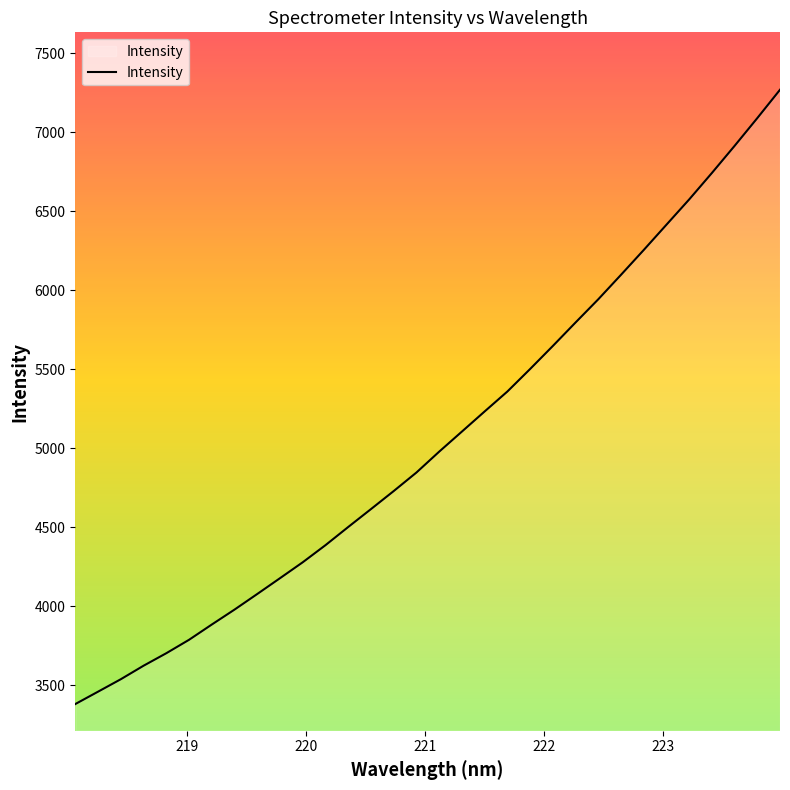

What is the difference between the maximum and minimum values?

3889.1